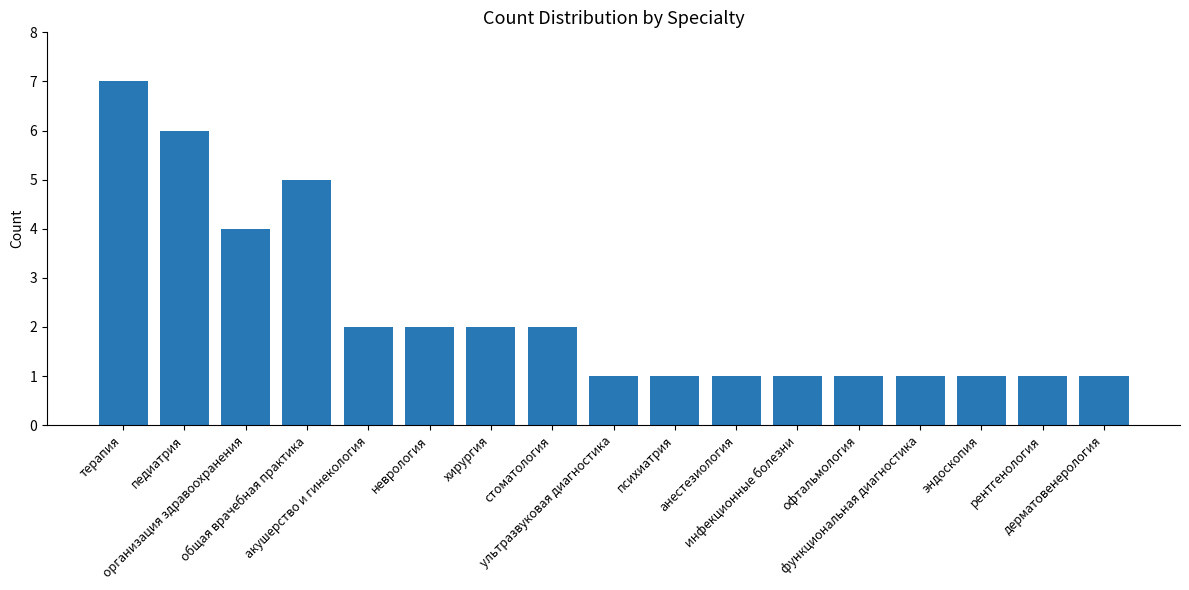

Is it true that the value at стоматология is 2?

True